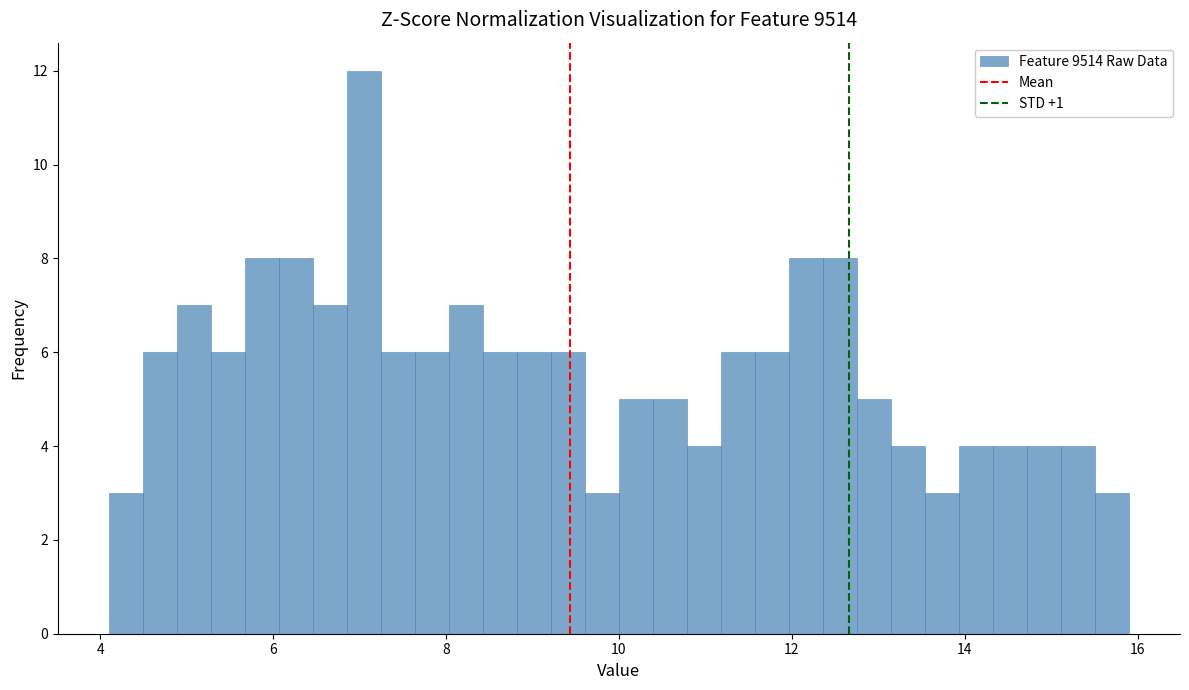

Read against the x-axis, roughly where is the centre of the tallest bar?

7.0